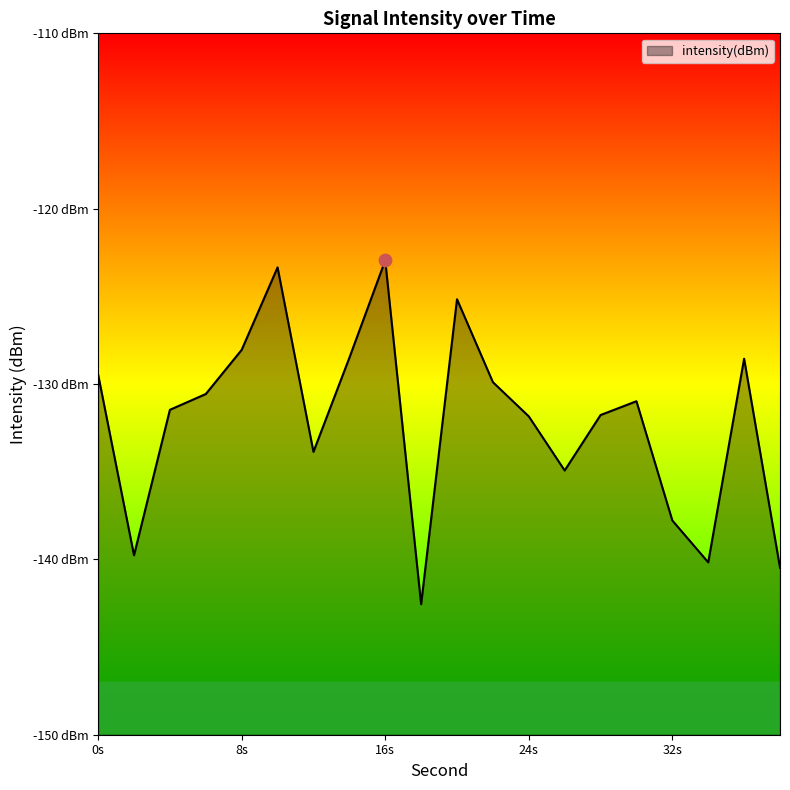

What is the change in value from 18 to 32?

+4.8